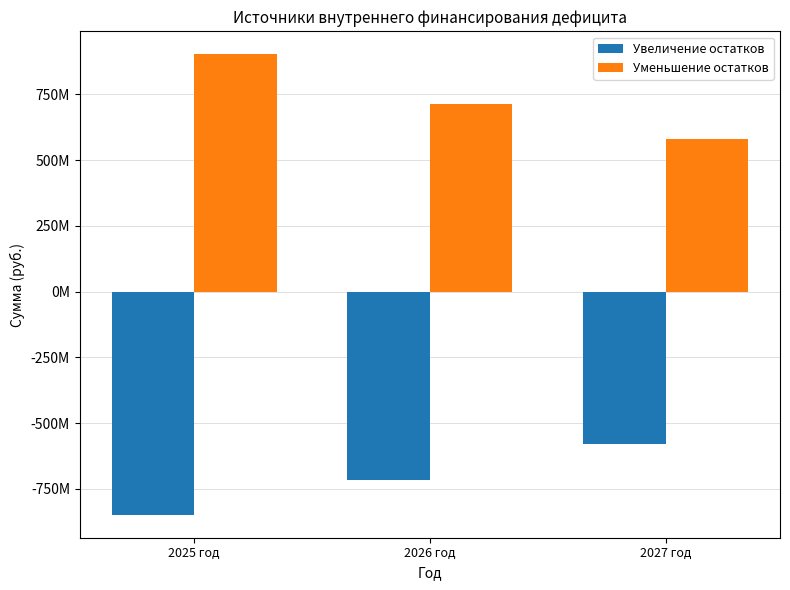

Does the chart contain stacked bars?

No